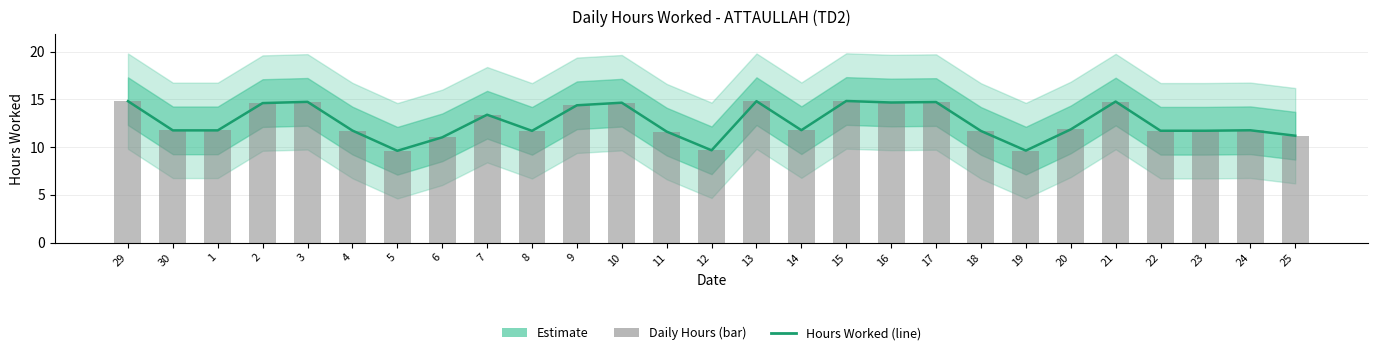

How many data points in Hours Worked are less than 11?

3